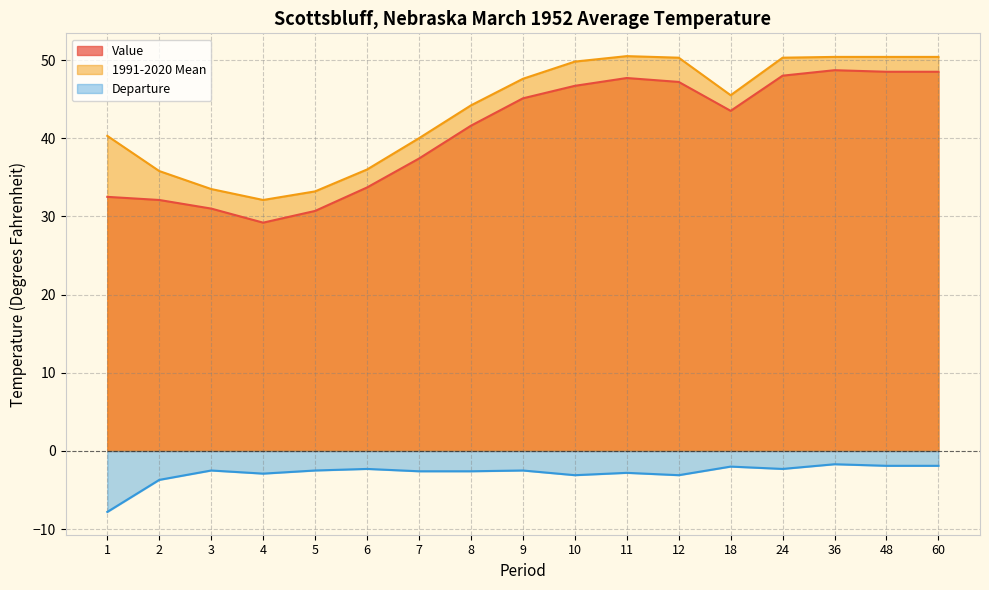

At which category does 1991-2020 Mean reach its first local valley?

4